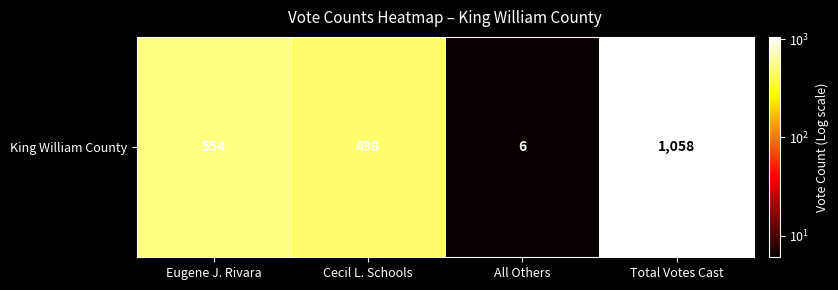

At which category does the chart reach its peak across all series?

Total Votes Cast